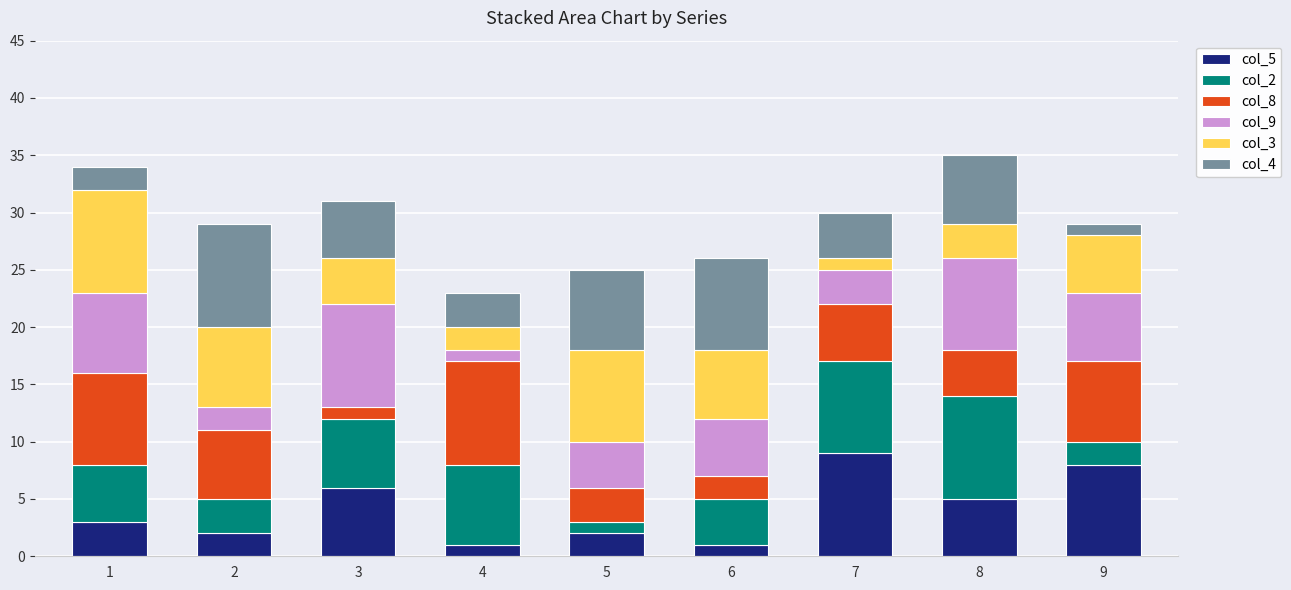

Is it true that col_5 equals 13 at 9?

False